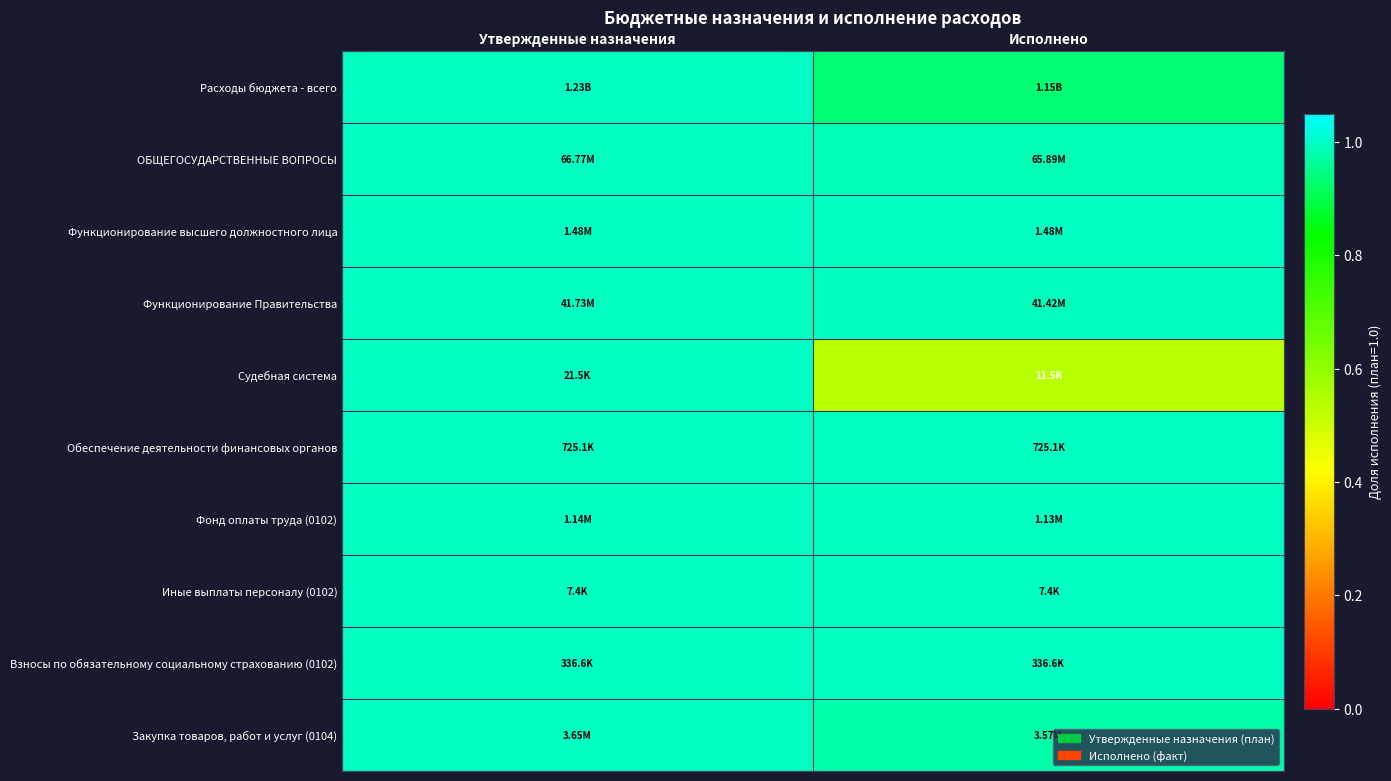

At which category is the sum across all series the highest?

Утвержденные назначения